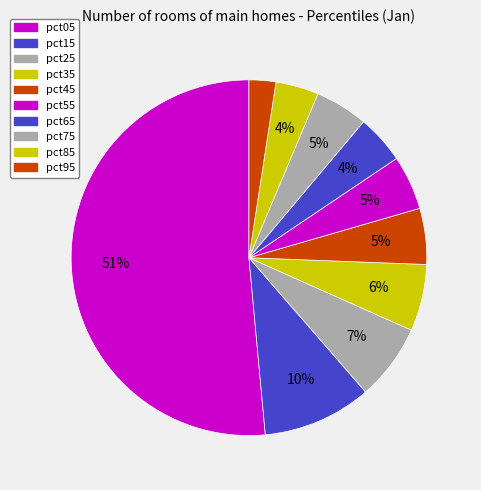

What is the majority slice?

pct05